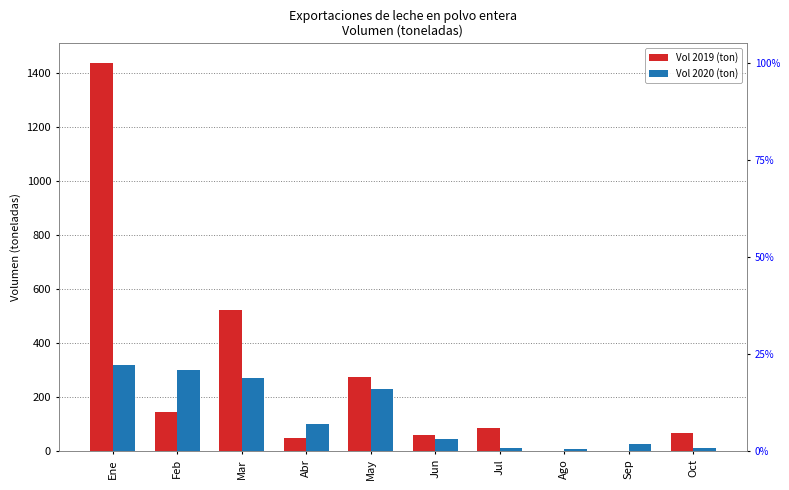

What is the average value of the Vol 2019 (ton) series?

264.7